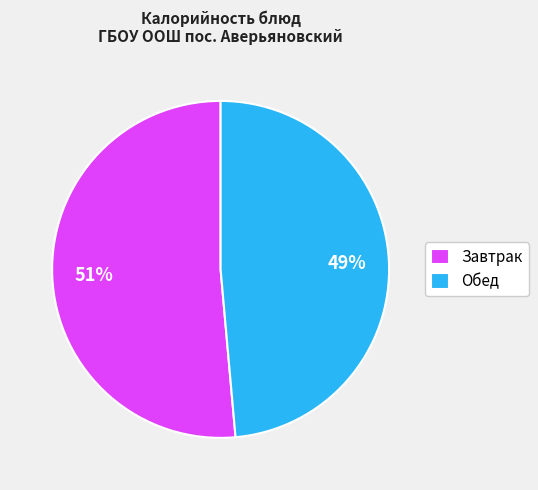

Which has a higher value, Обед or Завтрак?

Завтрак